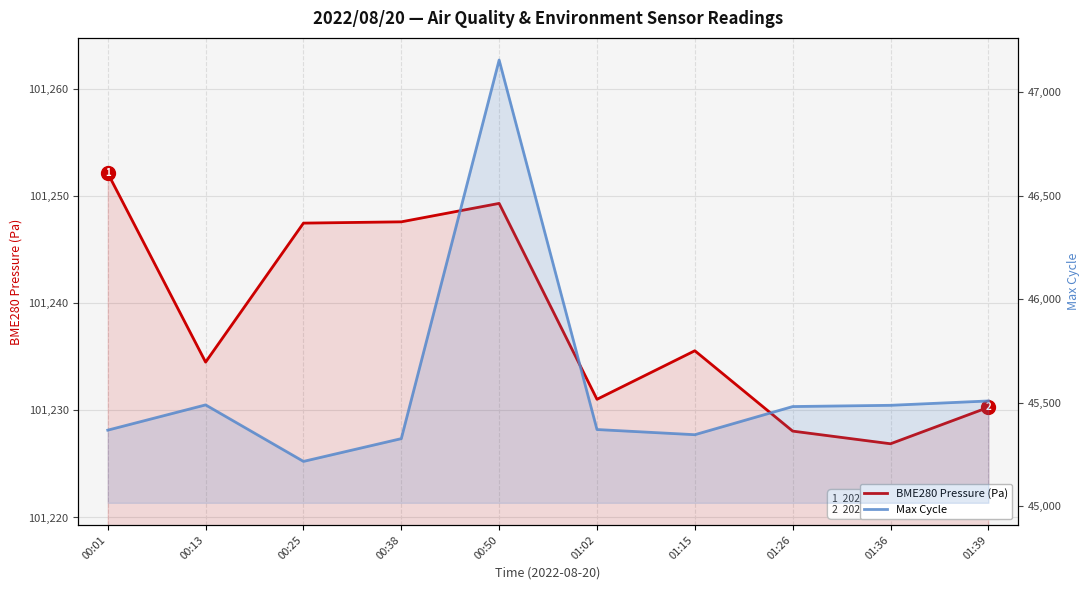

At which category is the sum across all series the highest?

00:50